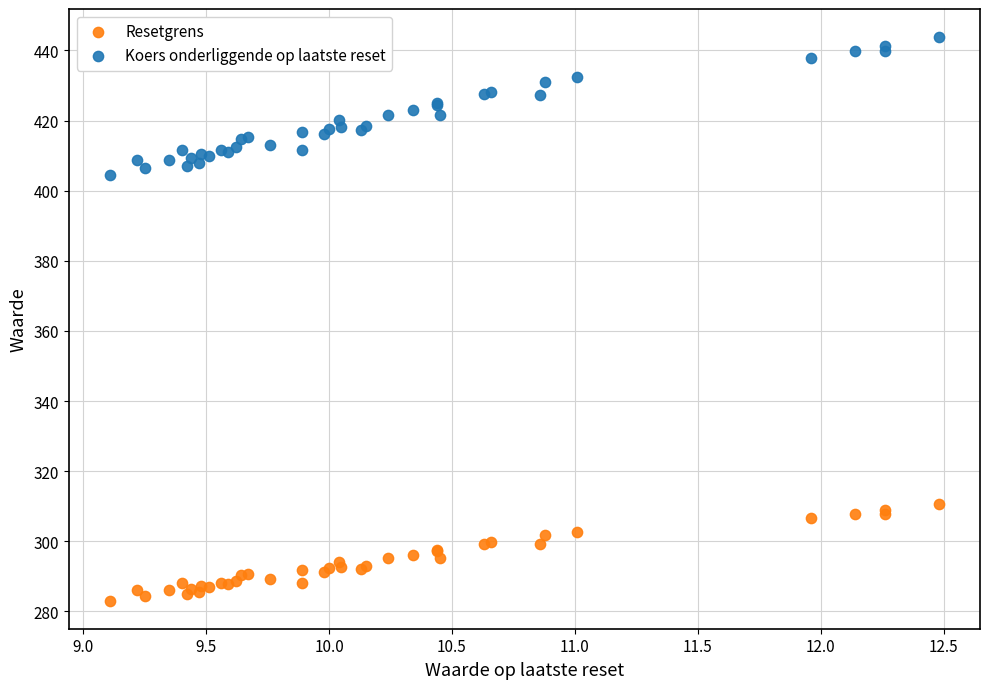

What is the X range (max minus min) for the scatter plot?

3.4